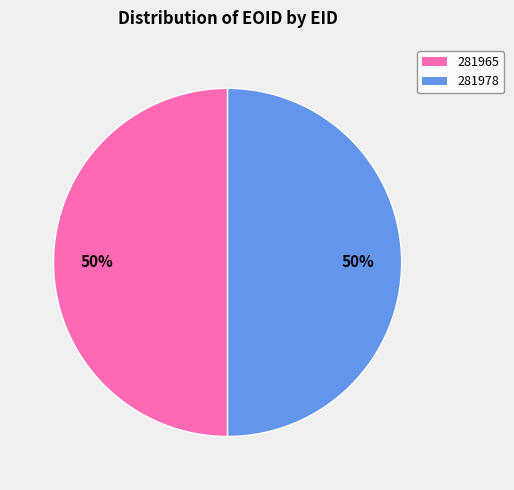

What is the ratio of the value at 281965 to the value at 281978?

1.0